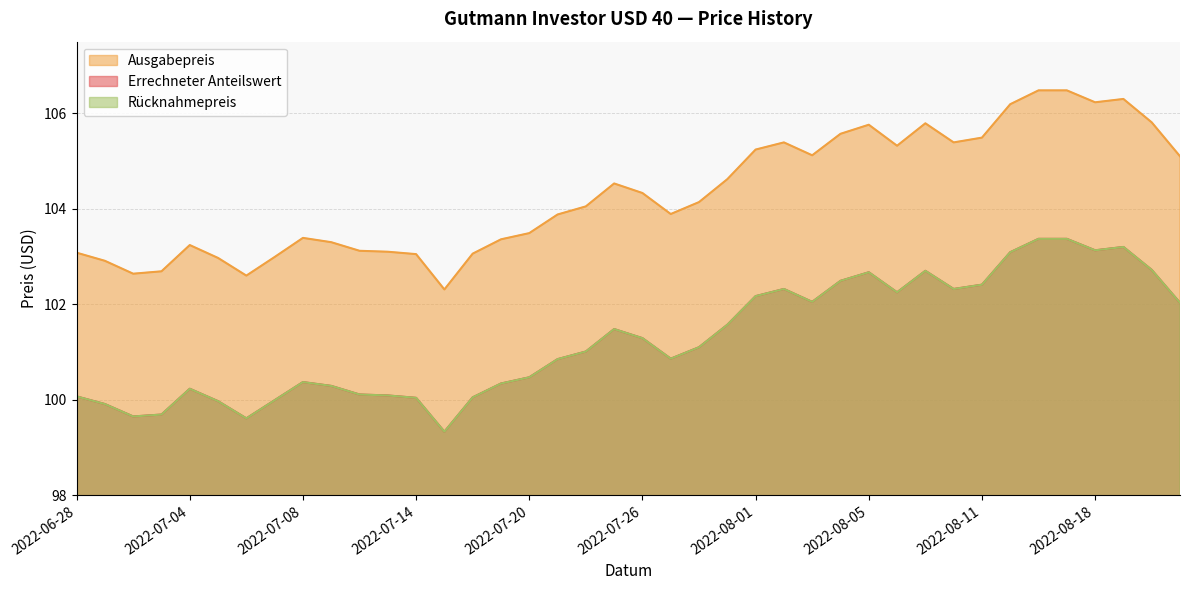

What is the label of the 3rd point from the left?

2022-06-30